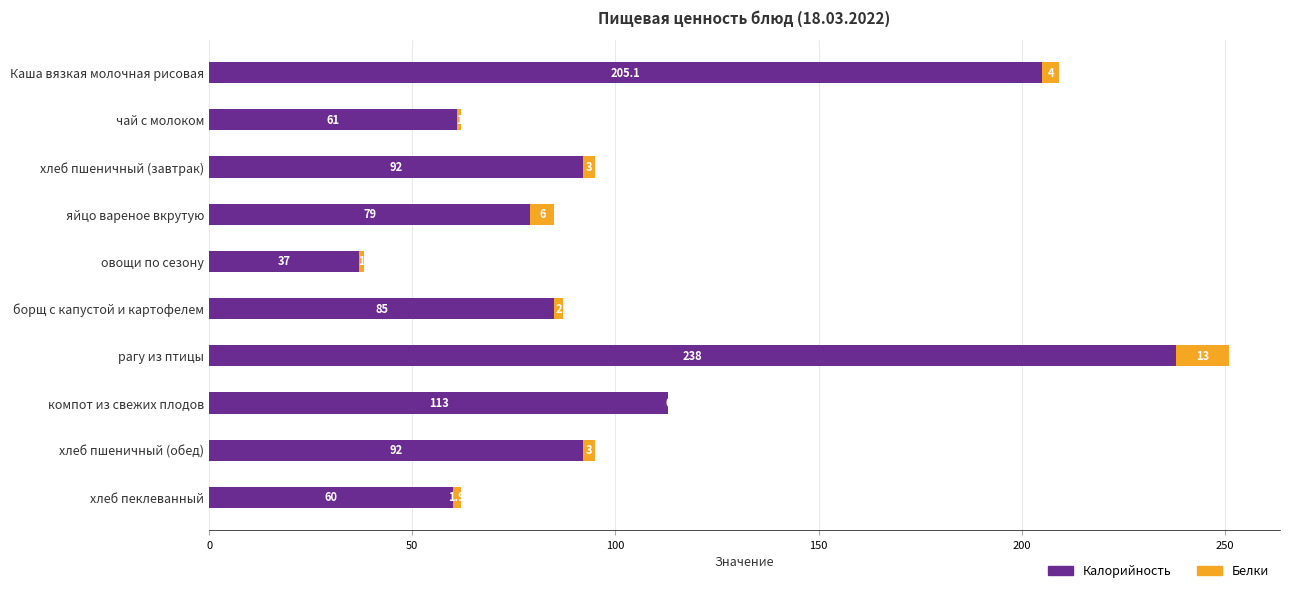

True or false: Калорийность has a value of 205.1 at Каша вязкая молочная рисовая.

True